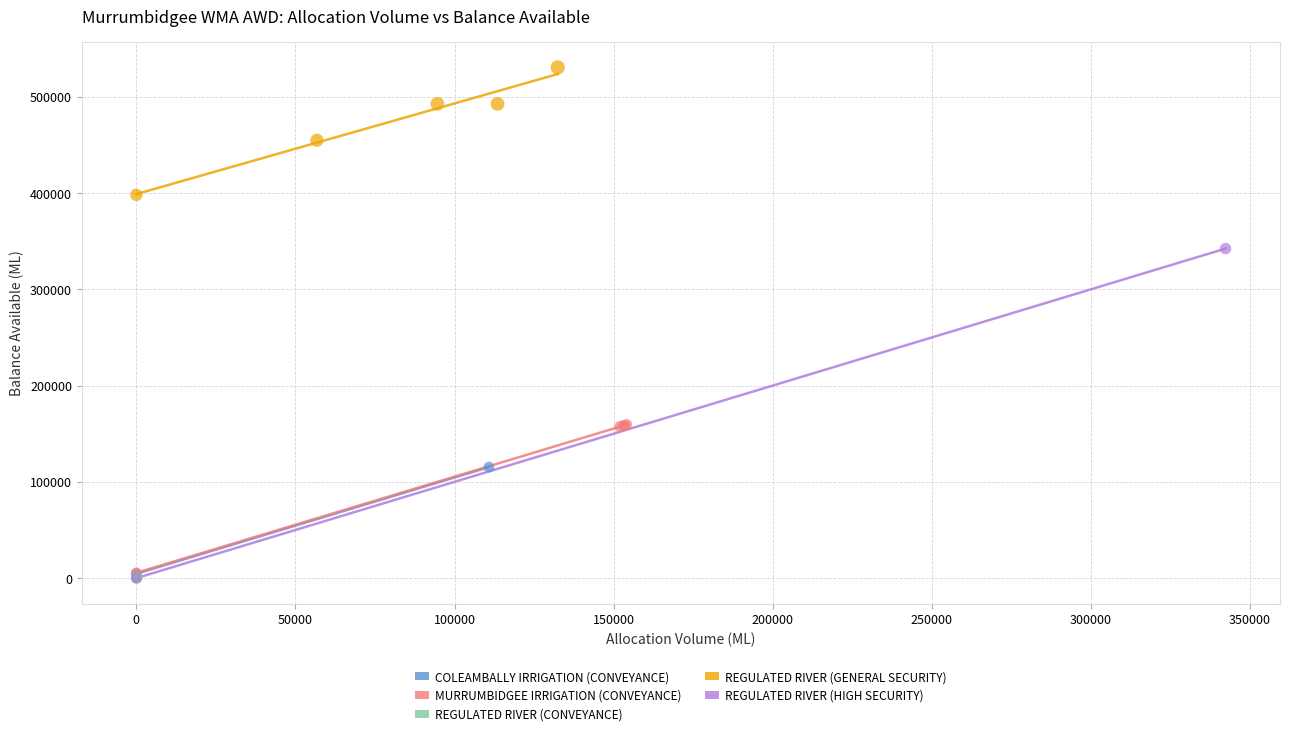

What are all the series names shown in the legend?

COLEAMBALLY IRRIGATION (CONVEYANCE), MURRUMBIDGEE IRRIGATION (CONVEYANCE), REGULATED RIVER (CONVEYANCE), REGULATED RIVER (GENERAL SECURITY), REGULATED RIVER (HIGH SECURITY)